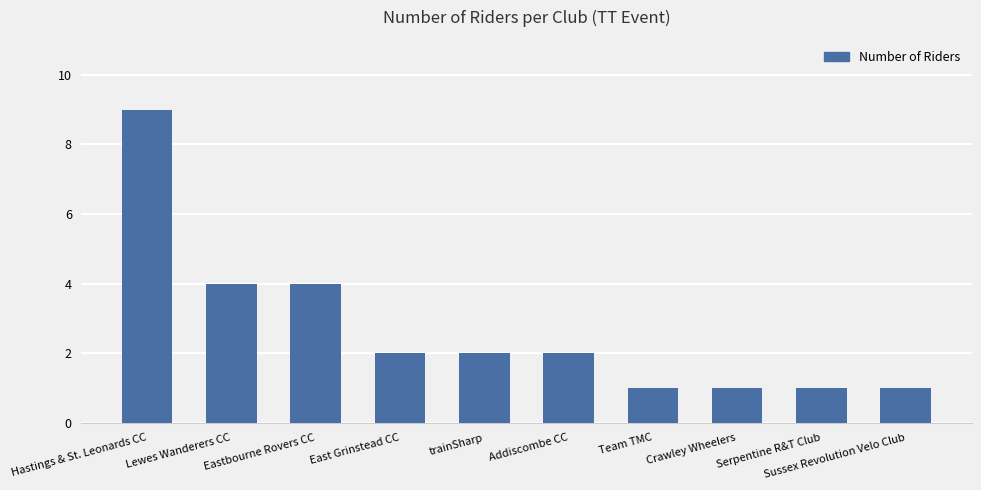

Which category has the highest value across all series?

Hastings & St. Leonards CC